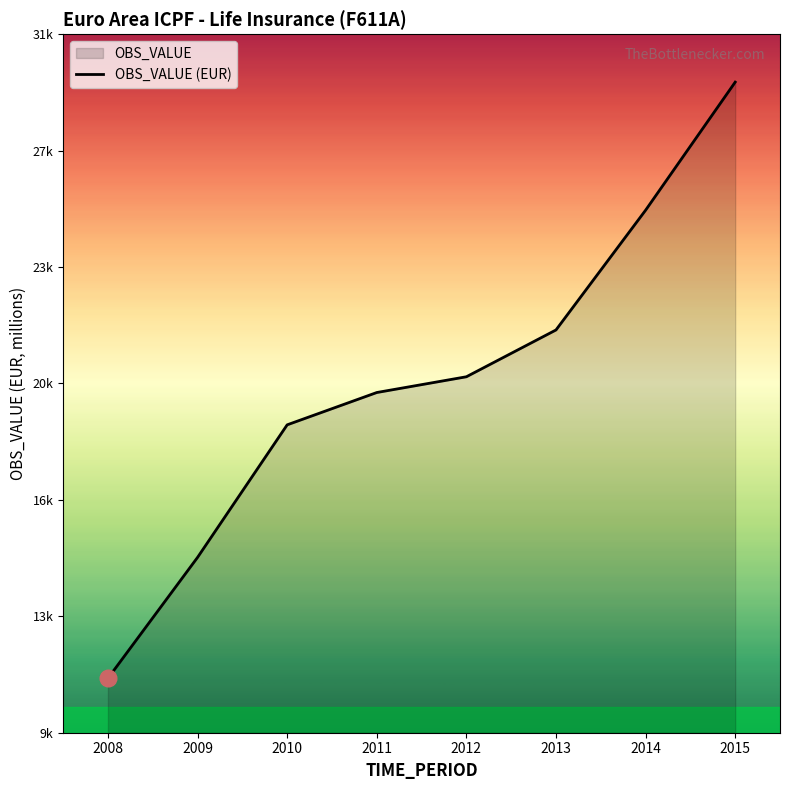

What is the difference between the maximum and minimum values?

18435.8